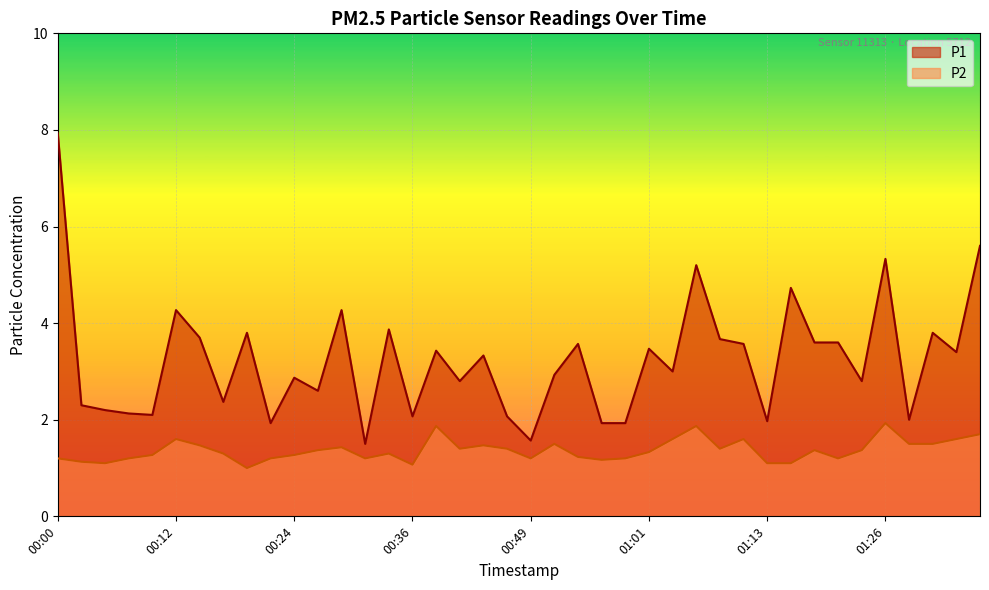

Which has a higher value, 00:17 or 01:11?

01:11